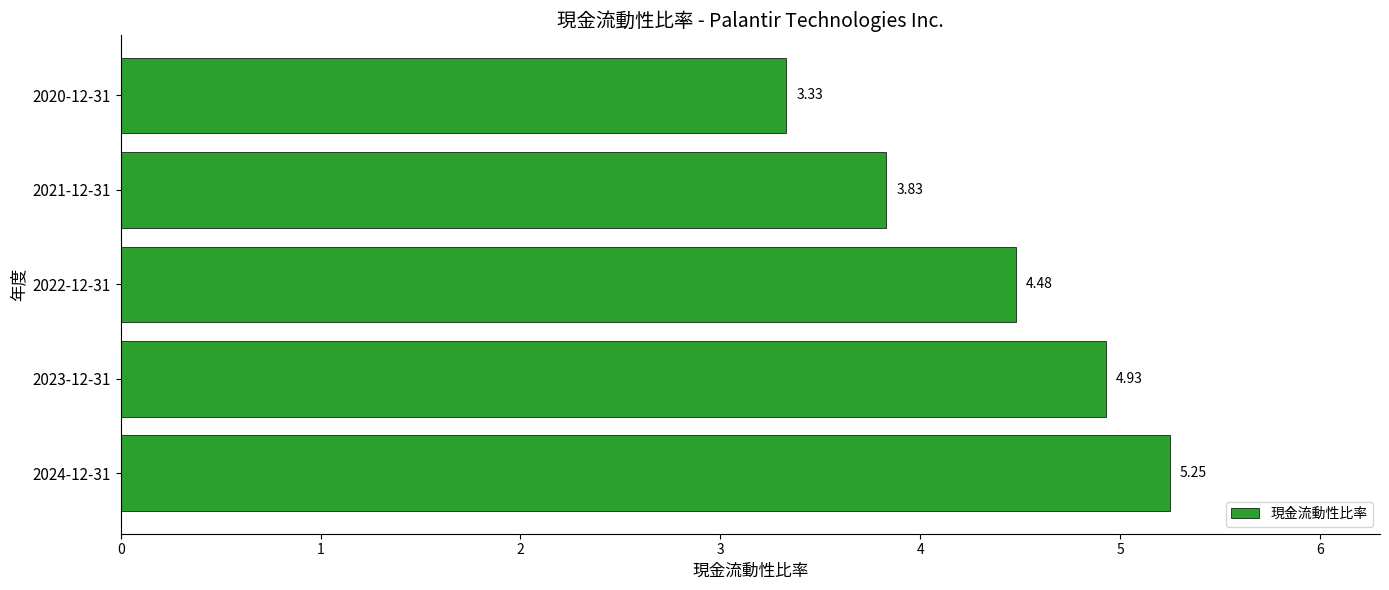

How many data points are less than 4?

2